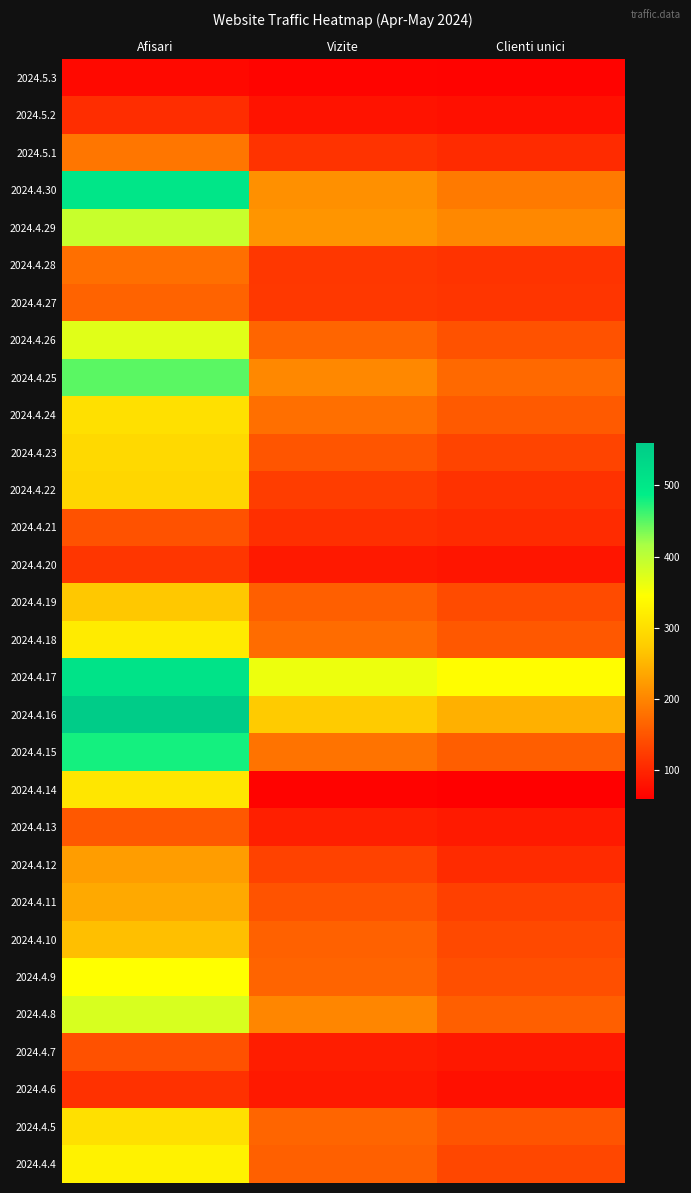

What is the spread (max minus min) of values at Clienti unici?

283